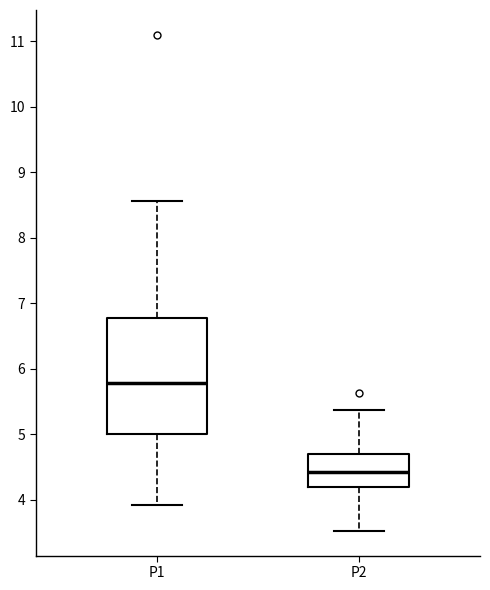

Which box is the tallest, from its lower edge to its upper edge?

P1